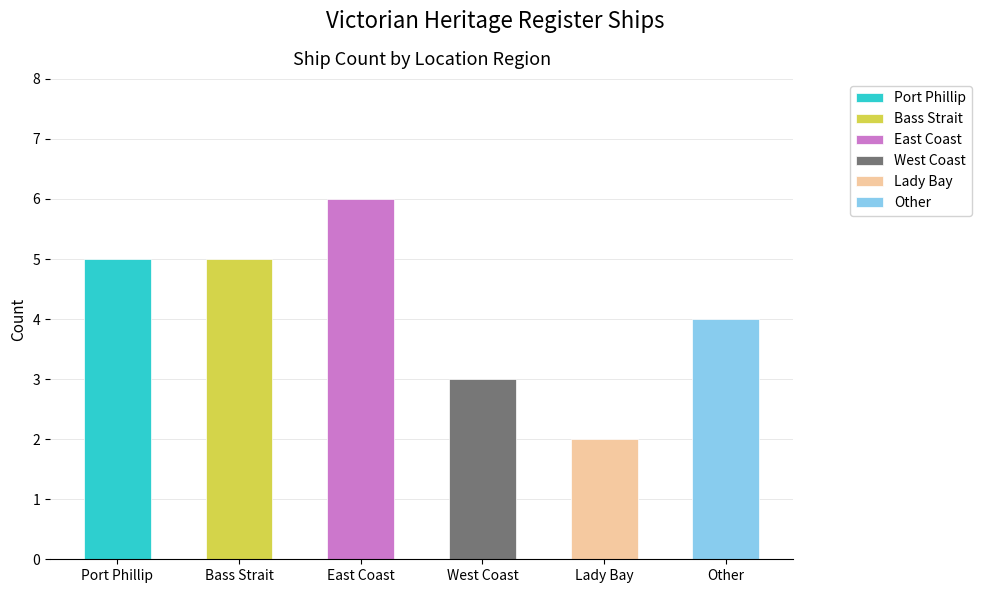

What is the change in value from West Coast to Other?

+1